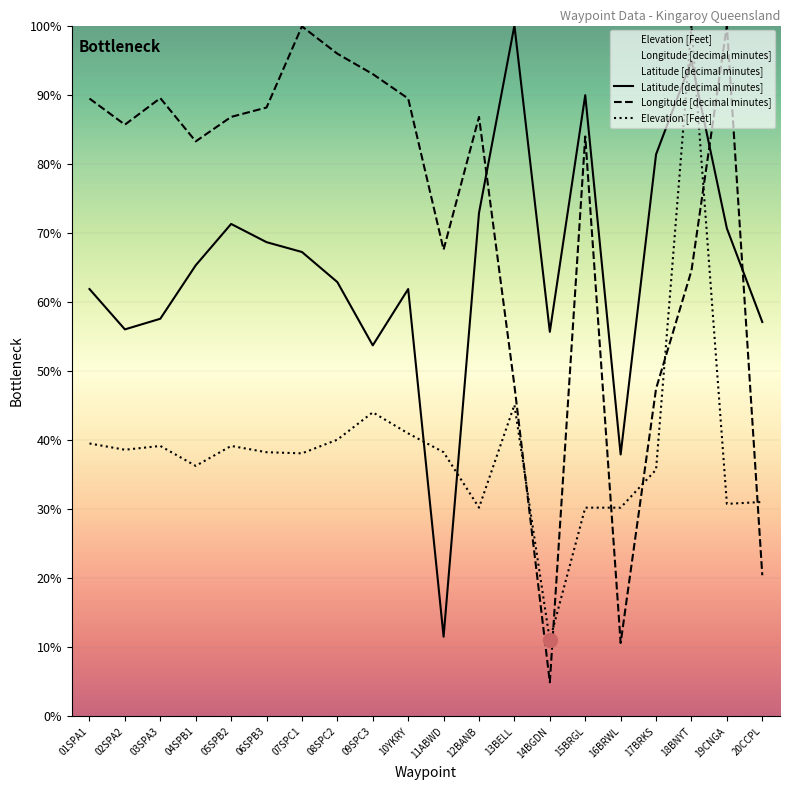

What is the label of the 14th point from the left?

14BGDN